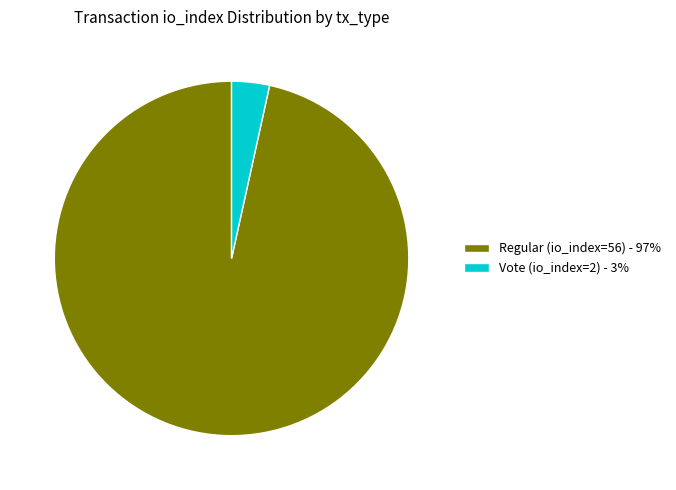

Is the sum of Vote (io_index=2) - 3% and Regular (io_index=56) - 97% greater than half?

Yes